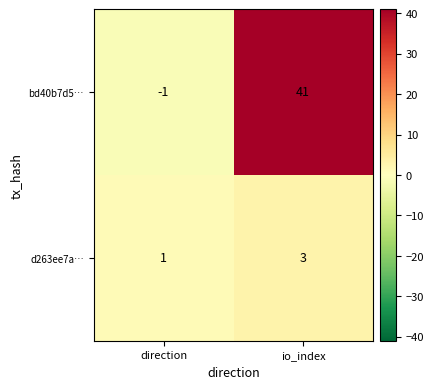

List the series in order of their overall mean, highest first.

bd40b7d5…, d263ee7a…